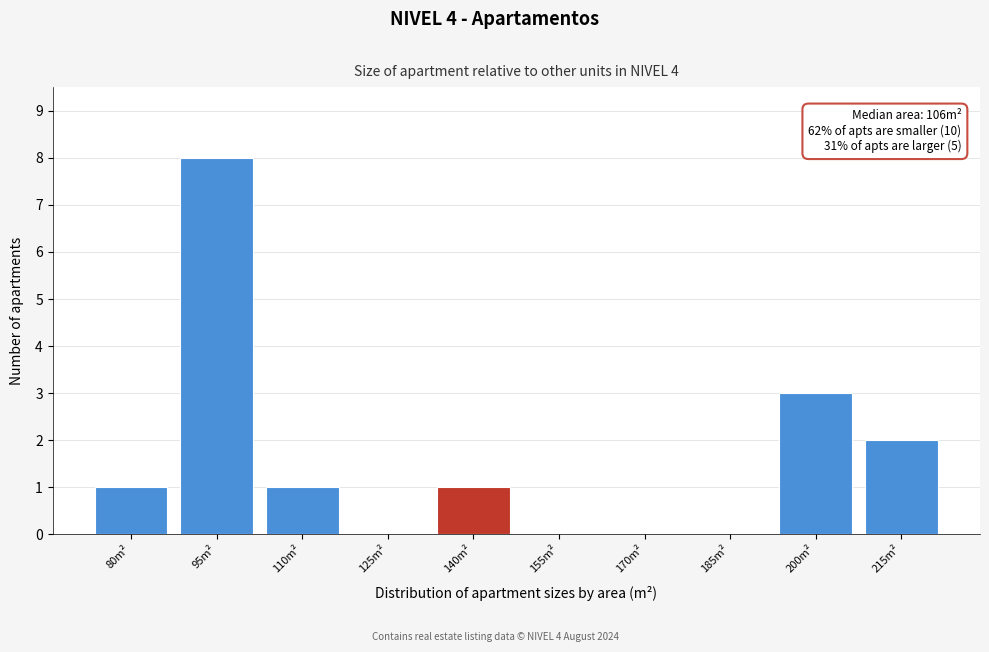

Reading left to right, list all the values displayed in this chart.

80m²=1	95m²=8	110m²=1	125m²=0	140m²=1	155m²=0	170m²=0	185m²=0	200m²=3	215m²=2